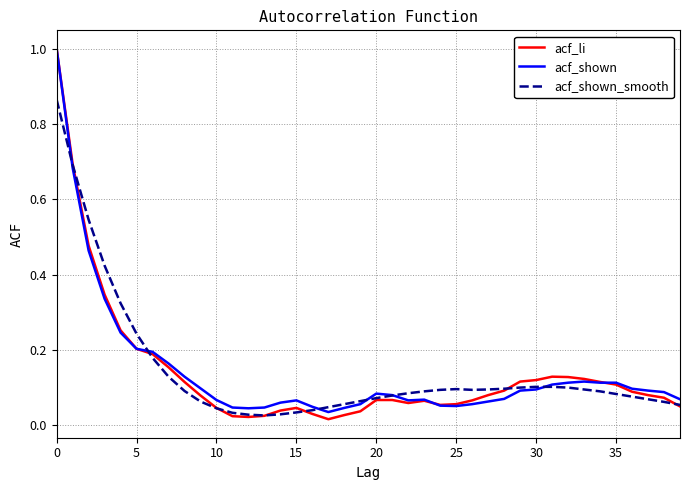

What is the highest value of the acf_shown series?

1.0